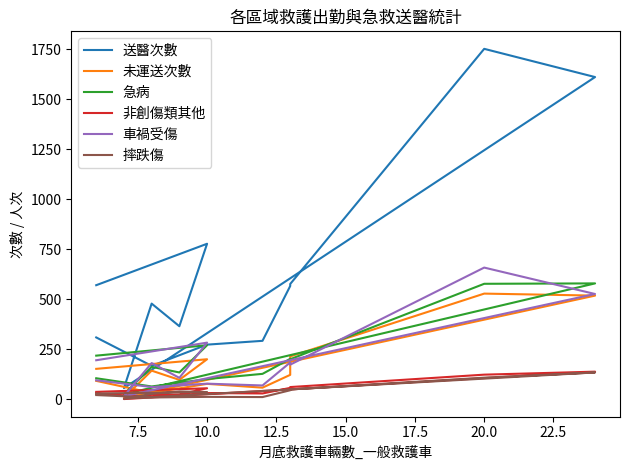

True or false: 摔跌傷 has a value of 53 at 10.0.

False